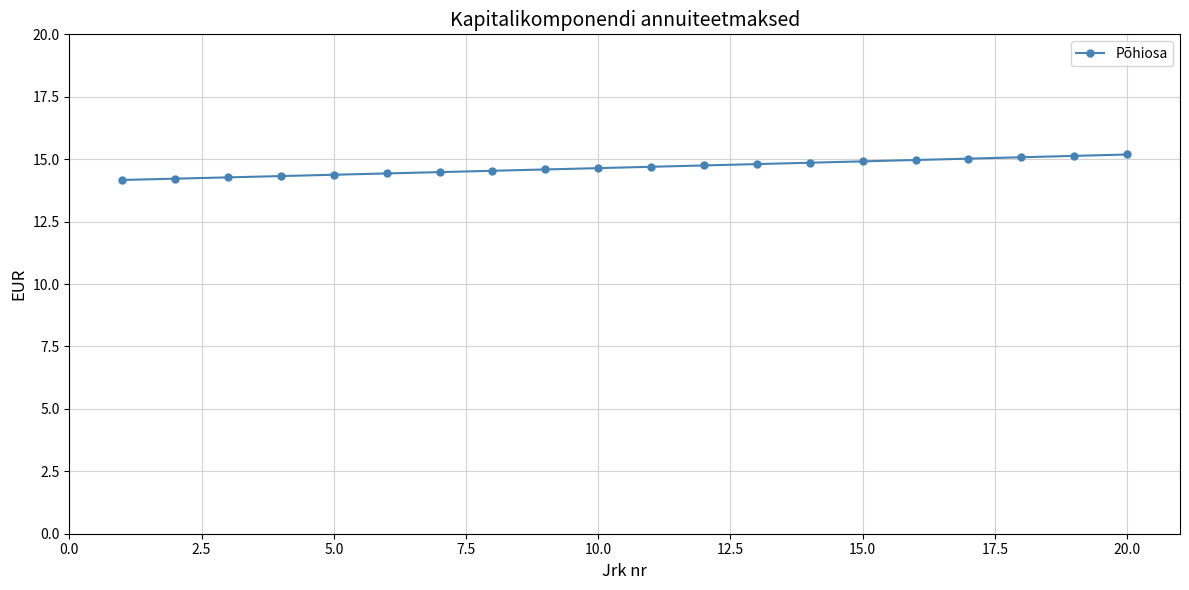

What is the difference between the maximum and minimum values?

1.0